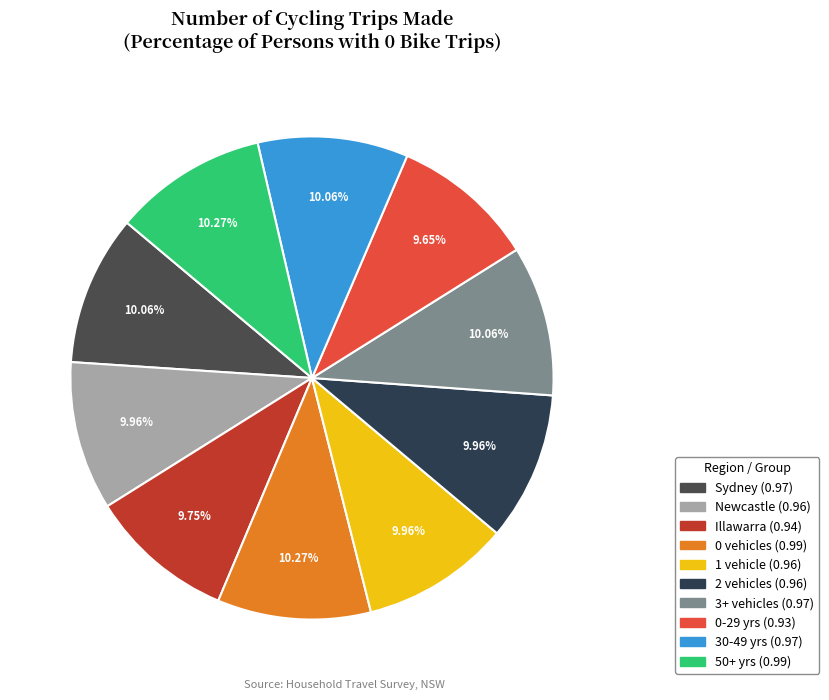

True or false: Sydney accounts for 10% of the total.

True